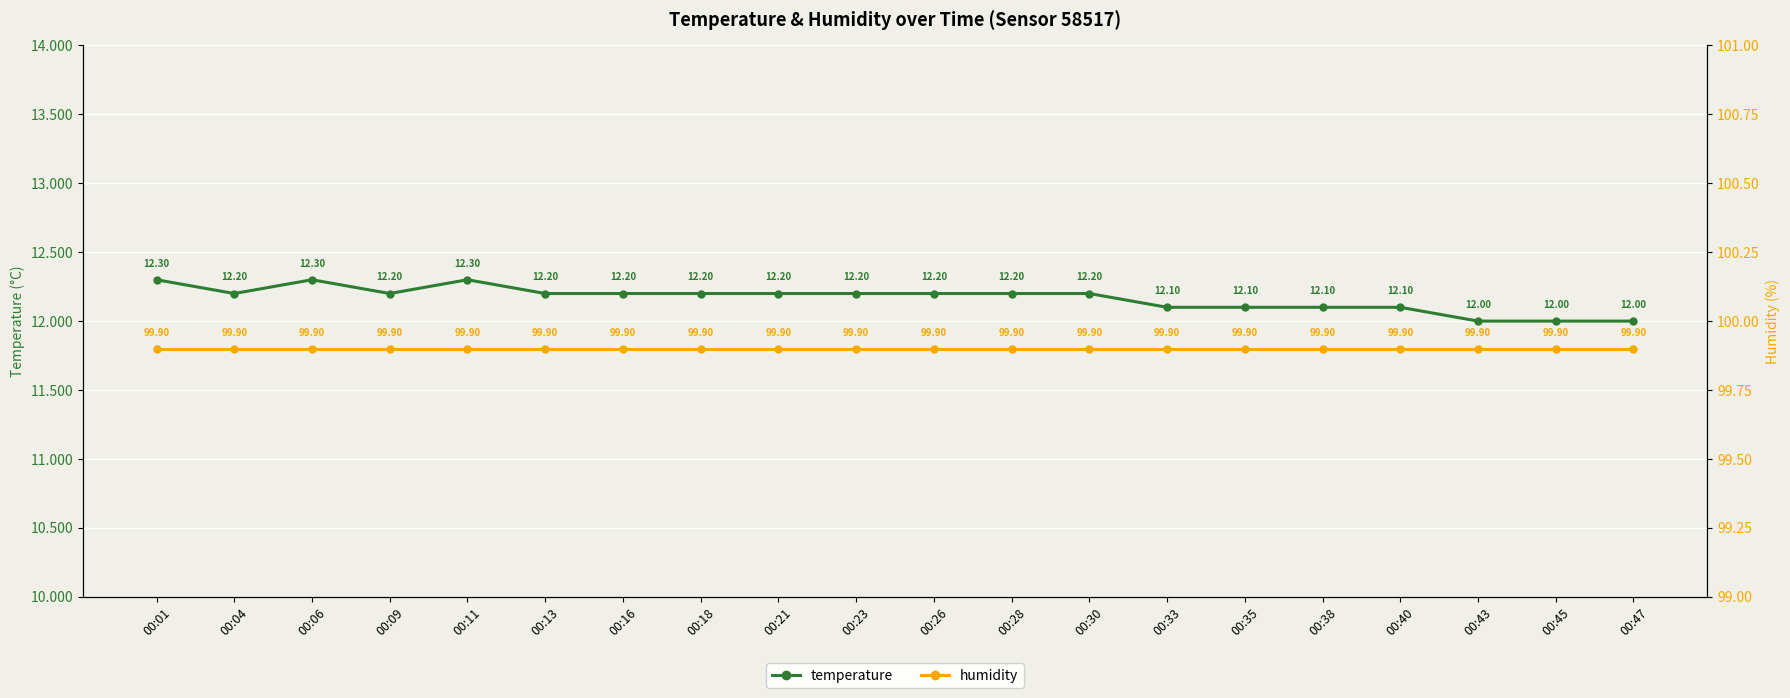

How many lines are shown in the chart?

2